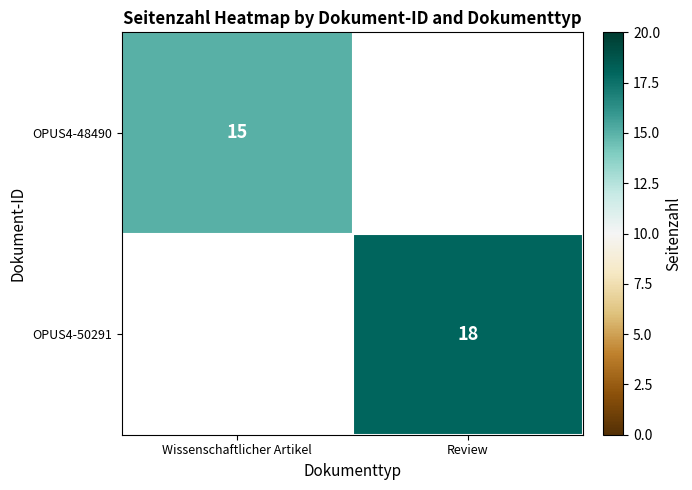

Is the value of OPUS4-48490 at Wissenschaftlicher Artikel greater than the value of OPUS4-50291 at Review?

No